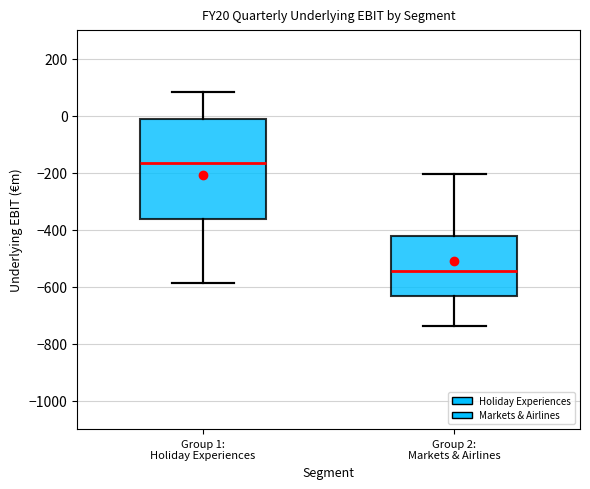

Which box's median line is the lowest?

Group 2: Markets & Airlines